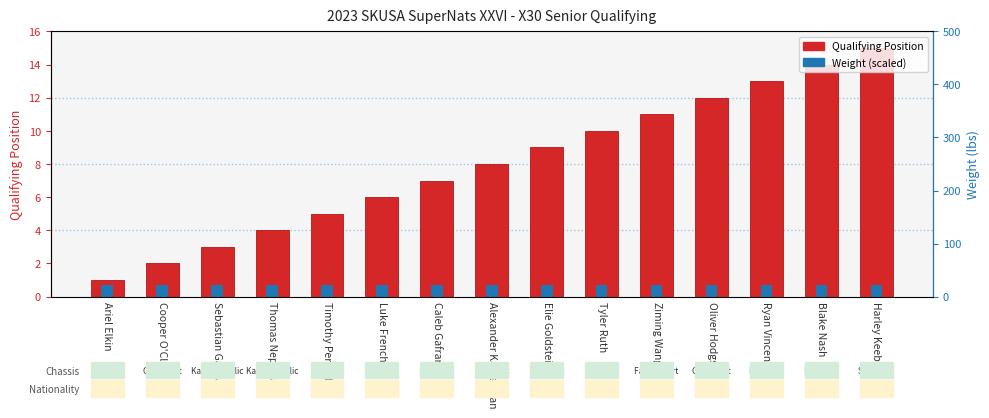

What is the average value of the Weight (scaled) series?

0.7